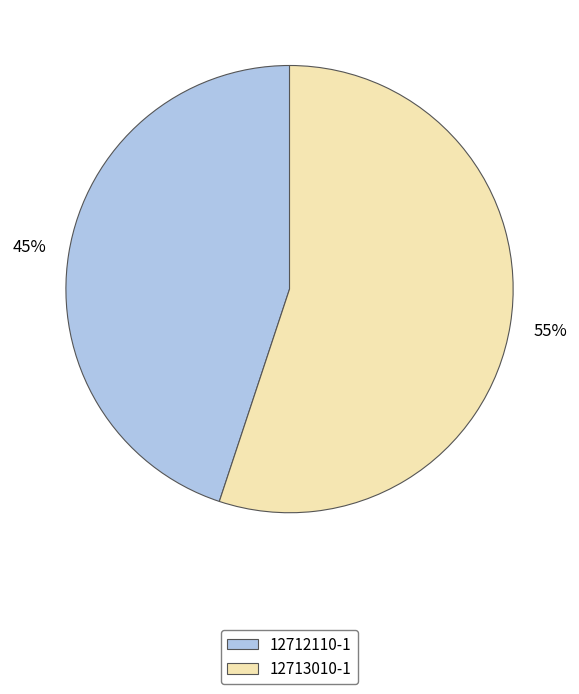

To the nearest percent, what is the average slice percentage?

50%